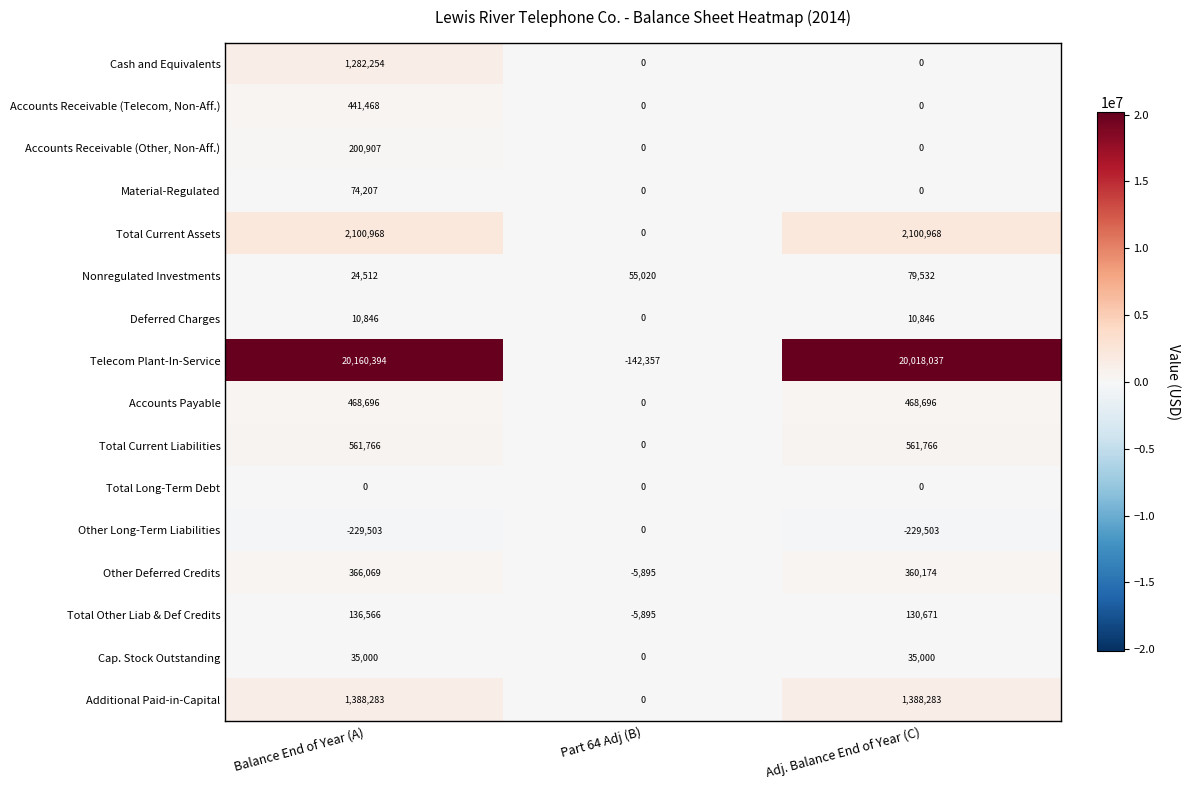

Is it true that Material-Regulated equals -36809 at Adj. Balance End of Year (C)?

False